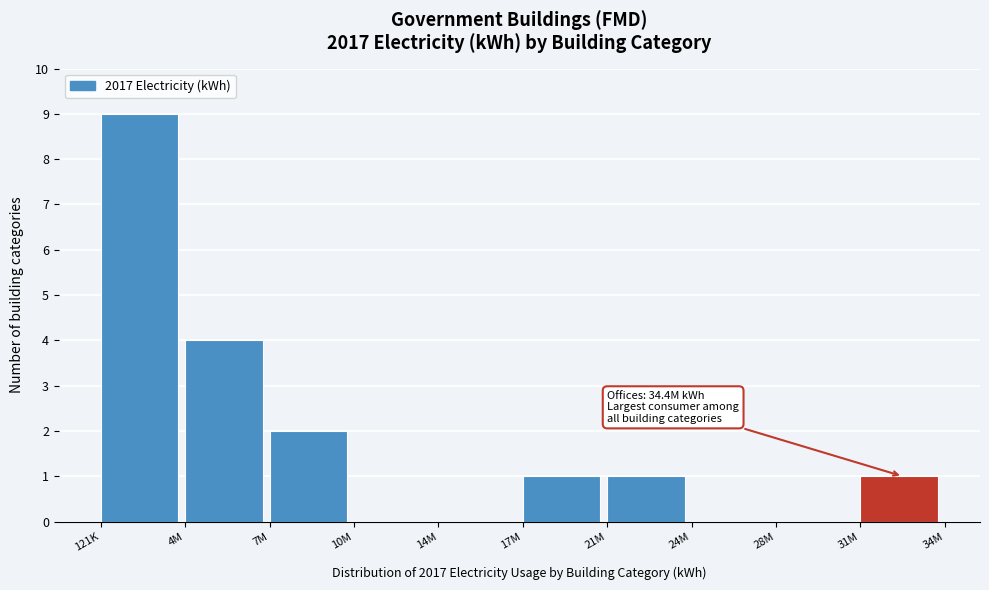

Reading left to right, extract all data points from this chart.

121K=9	4M=4	7M=2	10M=0	14M=0	17M=1	21M=1	24M=0	28M=0	31M=1